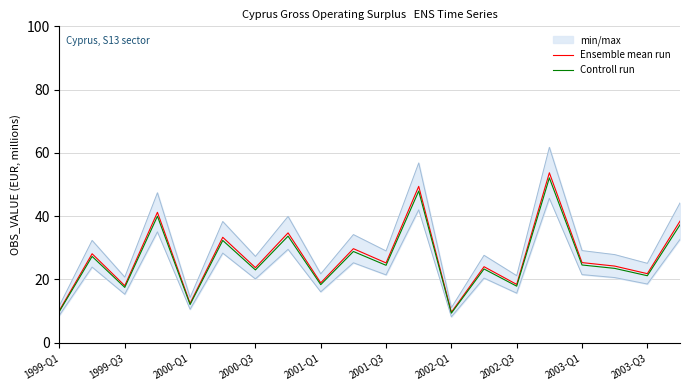

What is the minimum value for Controll run?

9.3